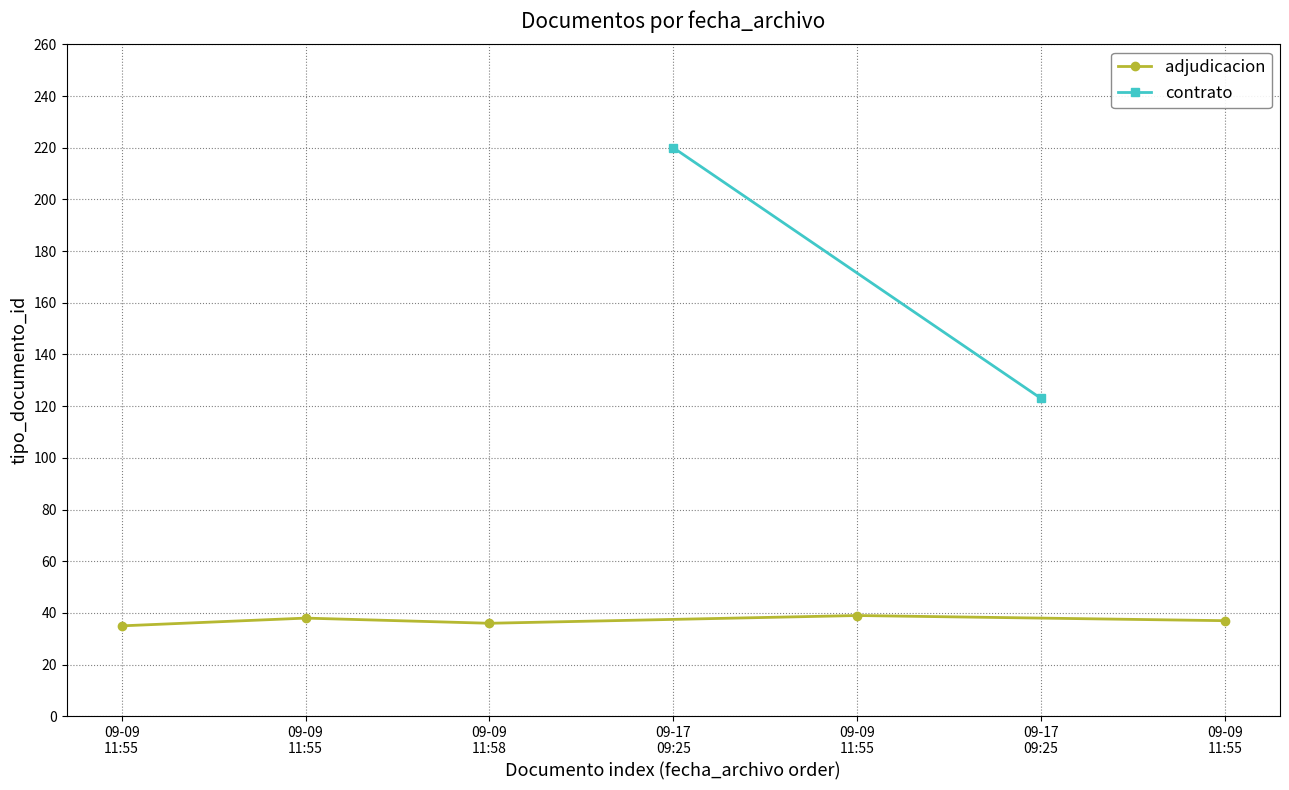

How many values in the adjudicacion series are below 37?

2